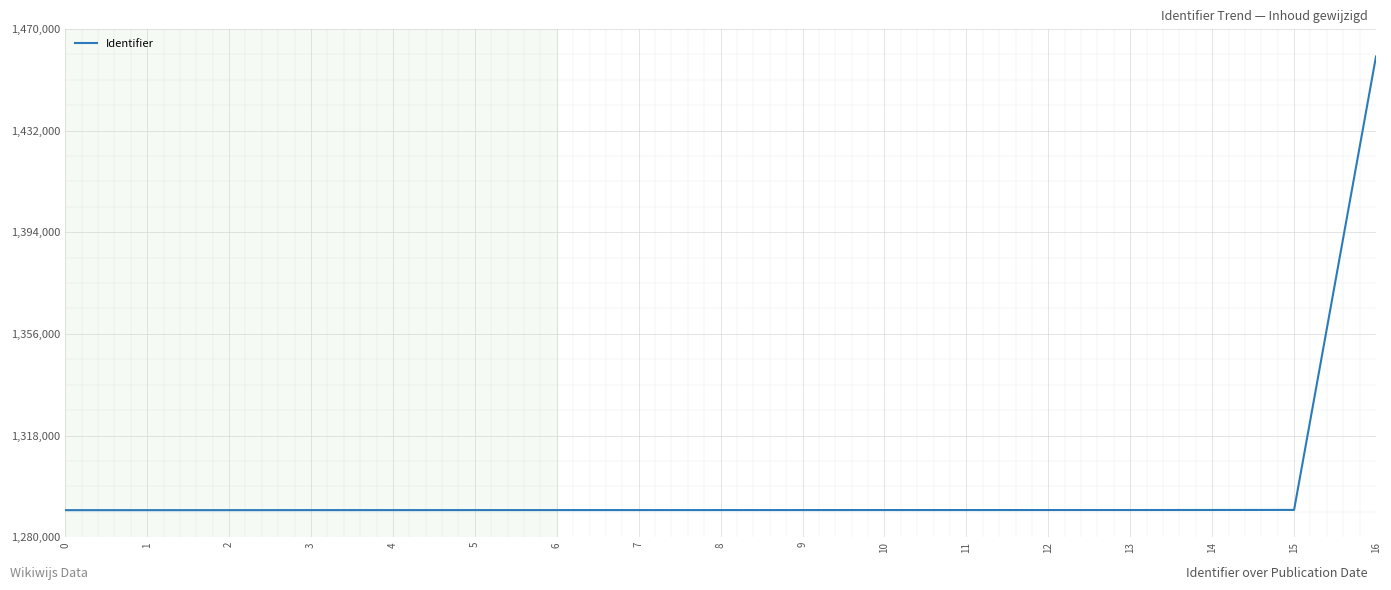

Is it true that the value at 4 is 475844?

False